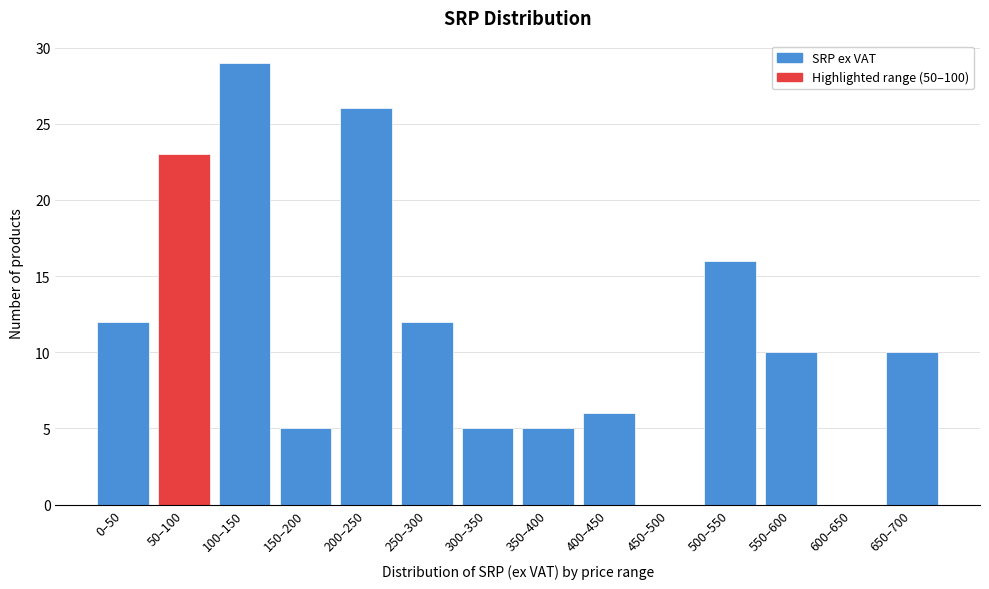

Reading left to right, transcribe all the data shown in this chart.

0–50=12	50–100=23	100–150=29	150–200=5	200–250=26	250–300=12	300–350=5	350–400=5	400–450=6	450–500=0	500–550=16	550–600=10	600–650=0	650–700=10